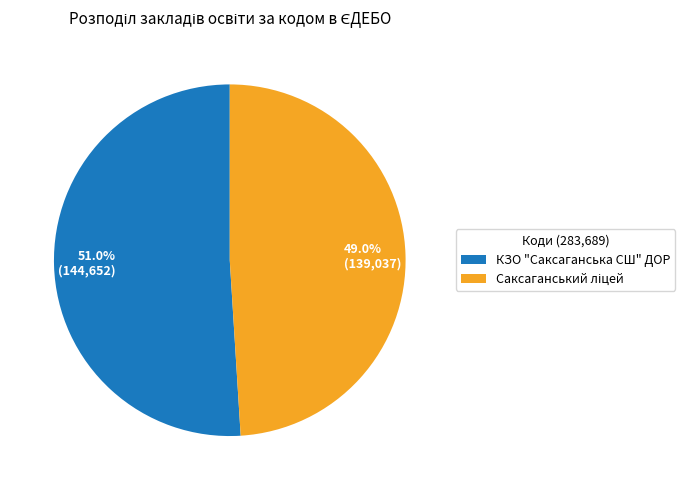

Is there a majority slice in this chart?

Yes